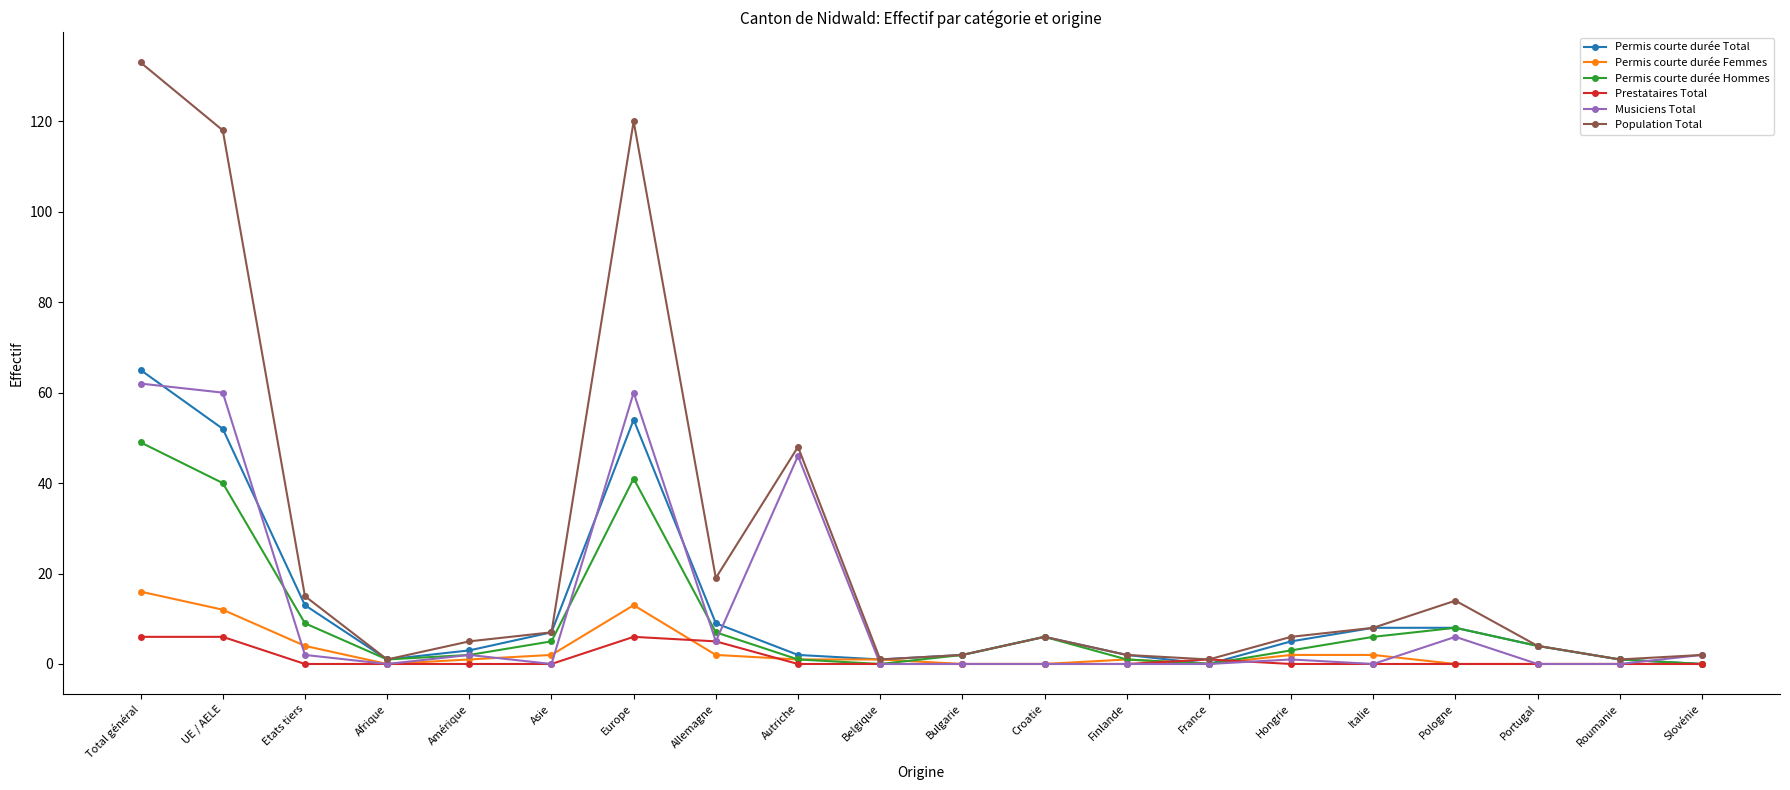

How many lines are shown in the chart?

6